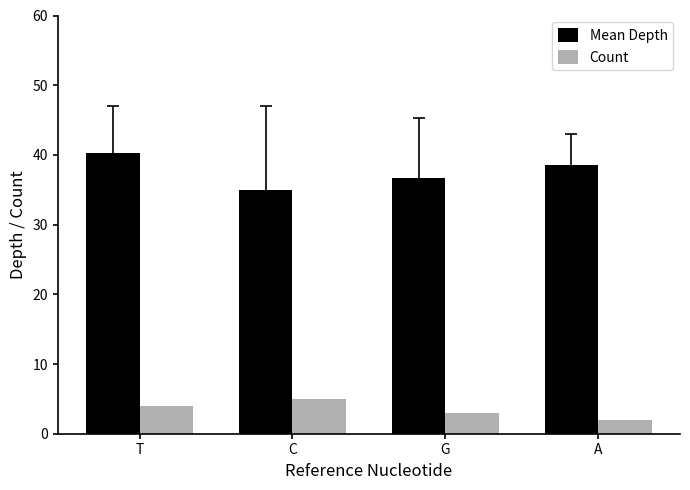

How many categories are shown in the chart?

4